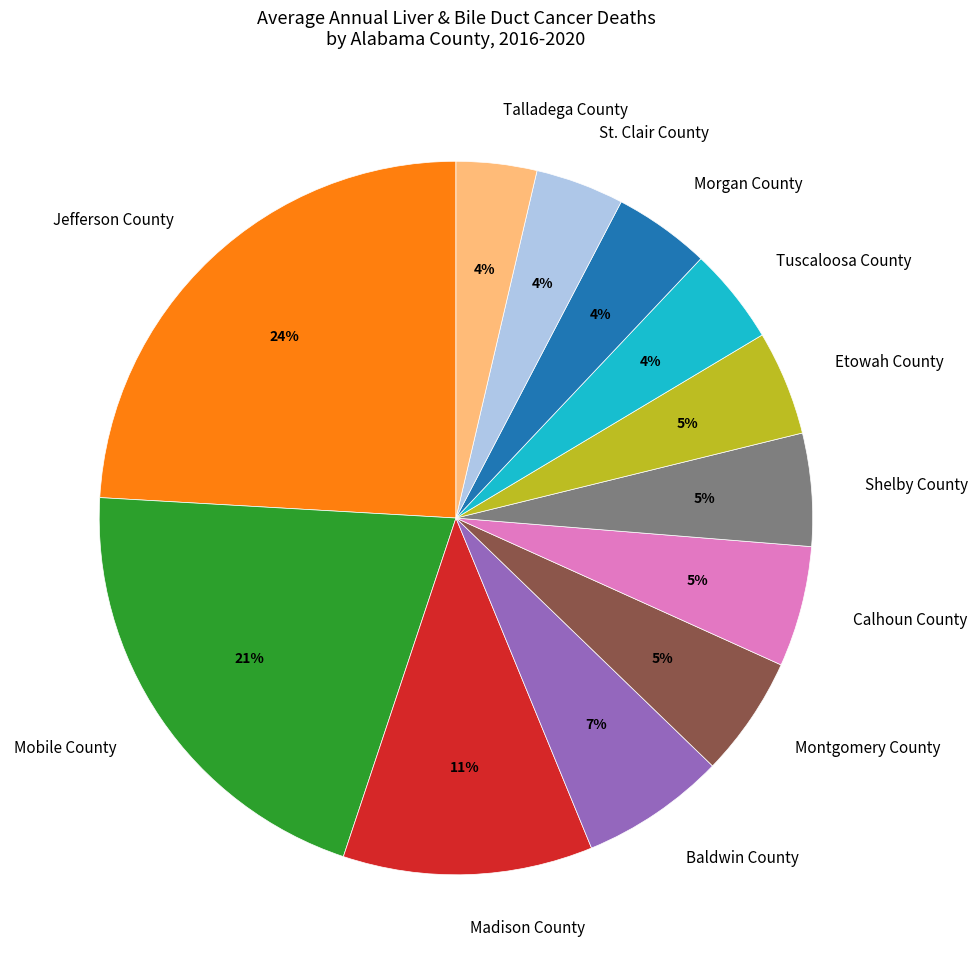

Which has a higher value, Calhoun County or Madison County?

Madison County